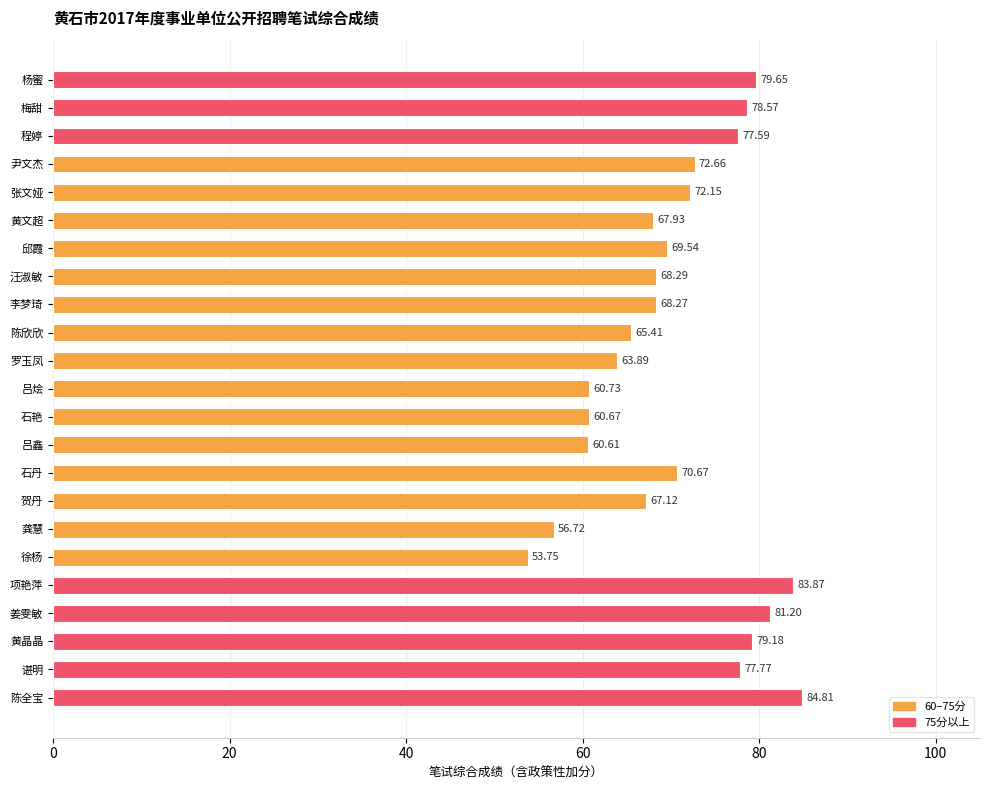

Are the bars horizontal?

Yes